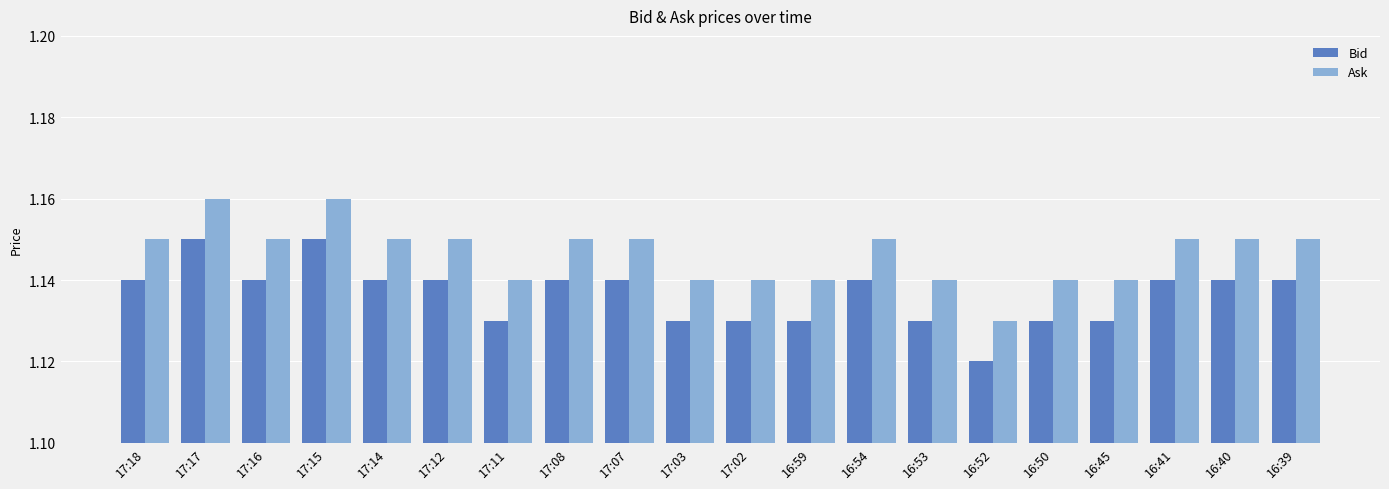

The Ask series shows 2.0 at 17:15. True or false?

False